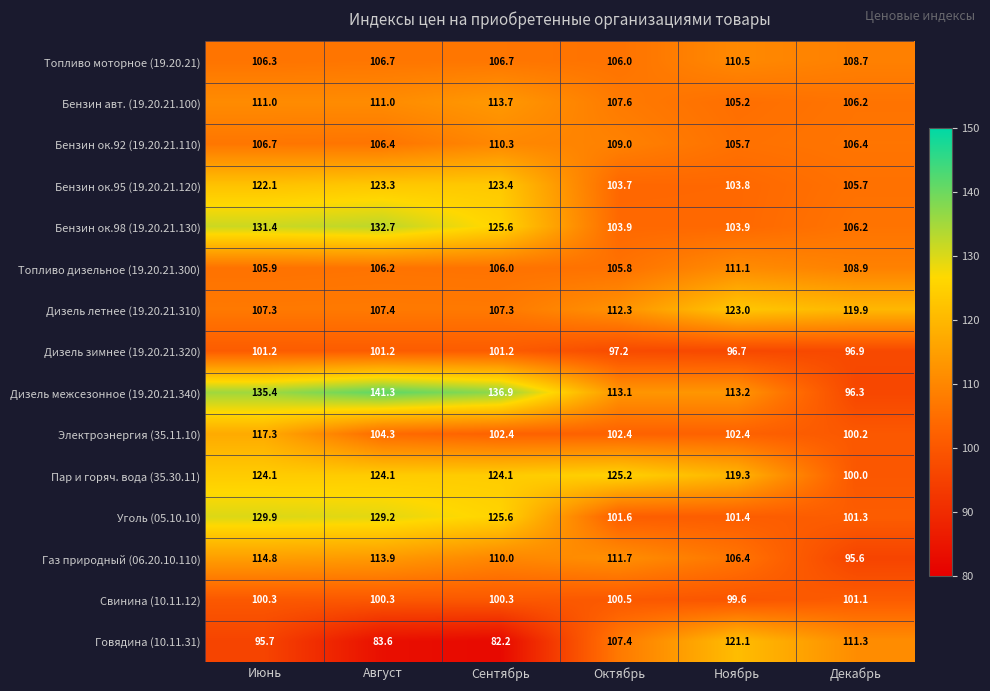

What is the approximate value of Свинина (10.11.12) at Сентябрь?

100.3